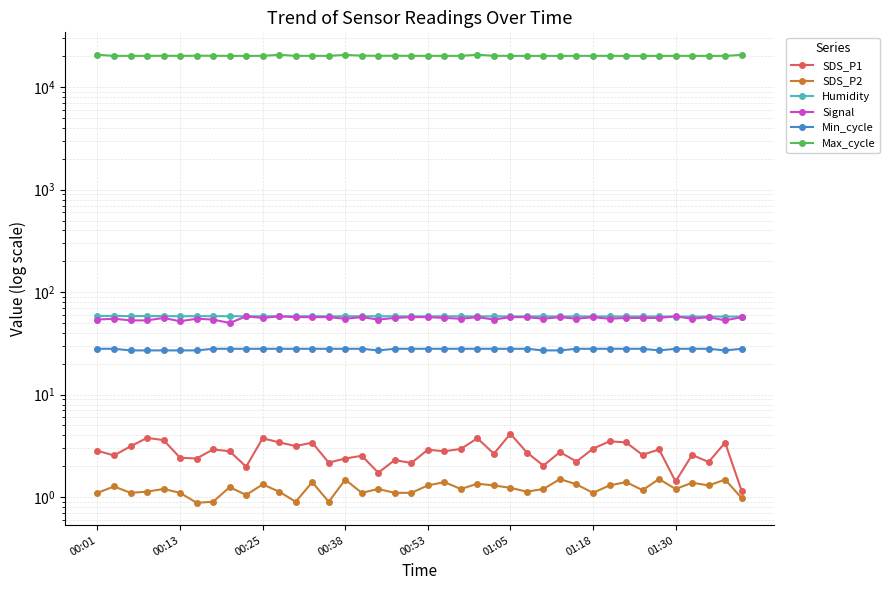

What is the difference between the maximum and minimum values in the Min_cycle series?

1.0